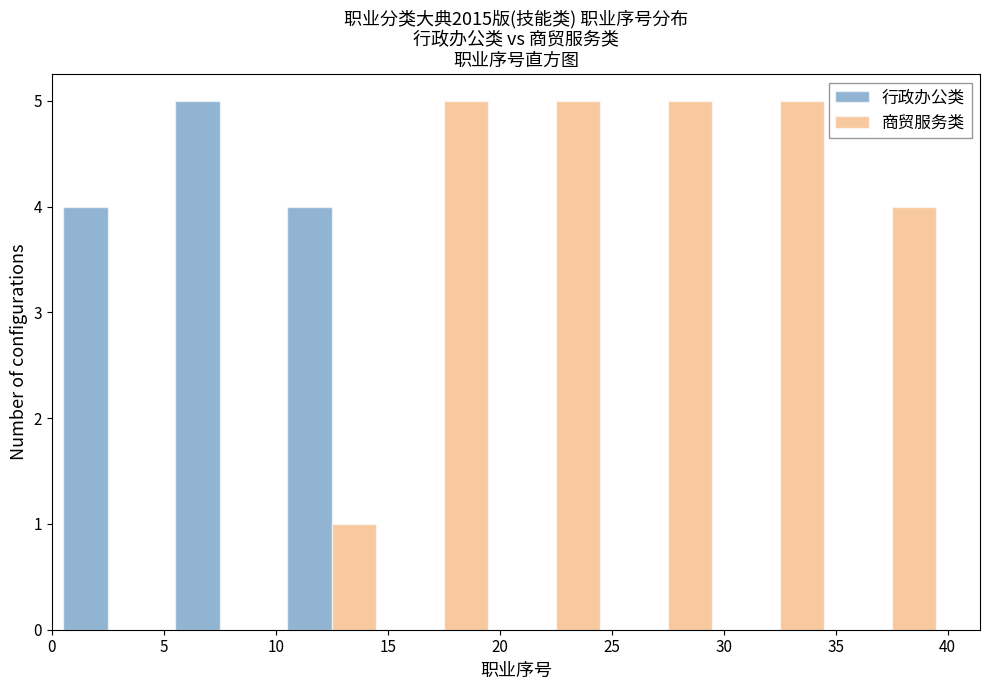

What is the height of the 行政办公类 bar covering 10 to 15 on the x-axis? The values are not printed on the chart, so give them approximately, as read against the axis.

4